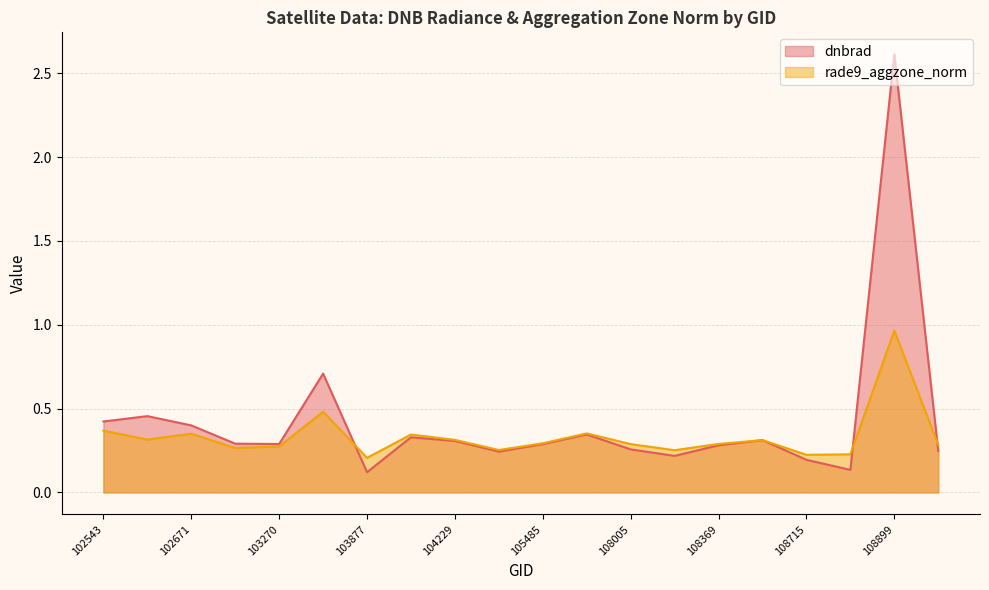

What is the total value across all series at 104229?

0.6